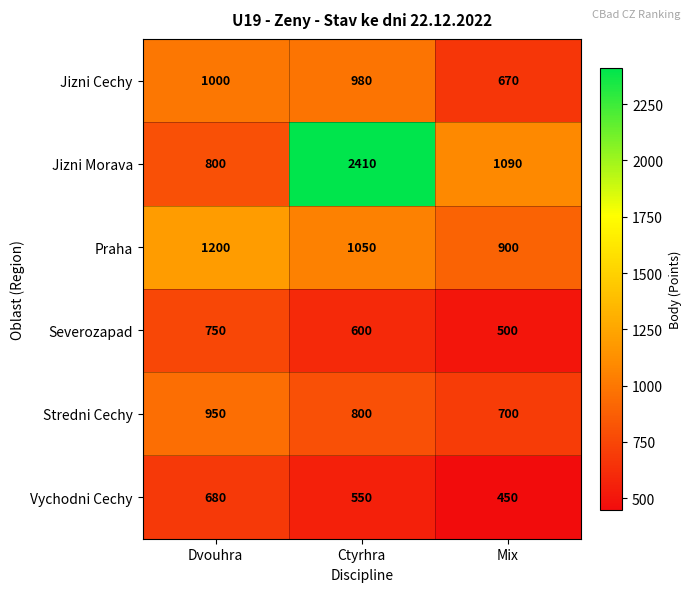

Reading left to right, transcribe all the data shown in this chart.

Jizni Cechy: Dvouhra=1000	Ctyrhra=980	Mix=670
Jizni Morava: Dvouhra=800	Ctyrhra=2410	Mix=1090
Praha: Dvouhra=1200	Ctyrhra=1050	Mix=900
Severozapad: Dvouhra=750	Ctyrhra=600	Mix=500
Stredni Cechy: Dvouhra=950	Ctyrhra=800	Mix=700
Vychodni Cechy: Dvouhra=680	Ctyrhra=550	Mix=450